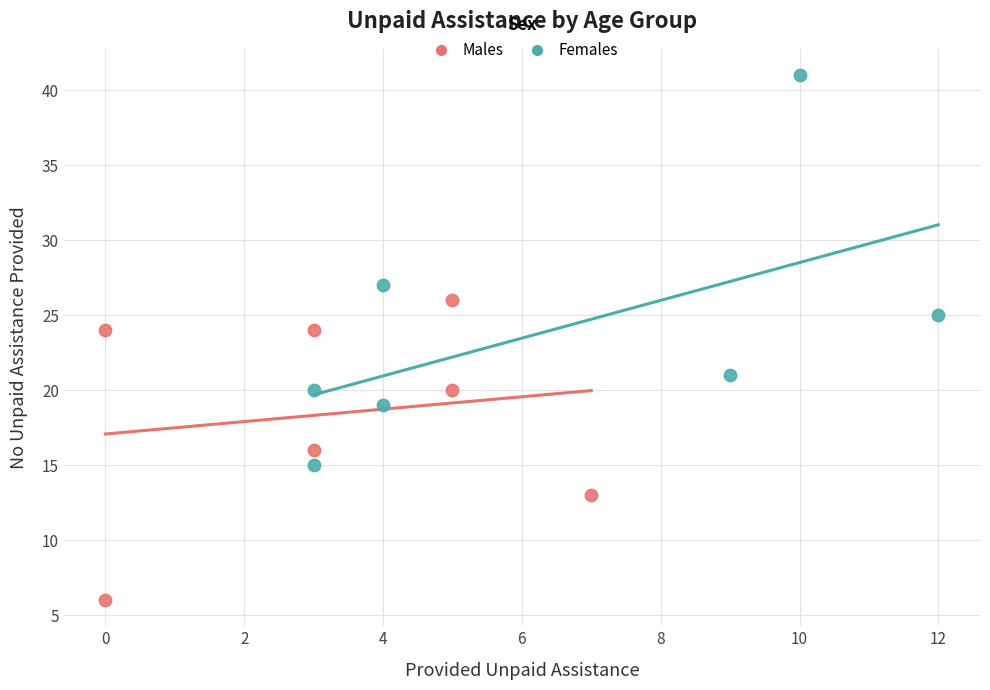

Which series has the largest Y range (max minus min)?

Females